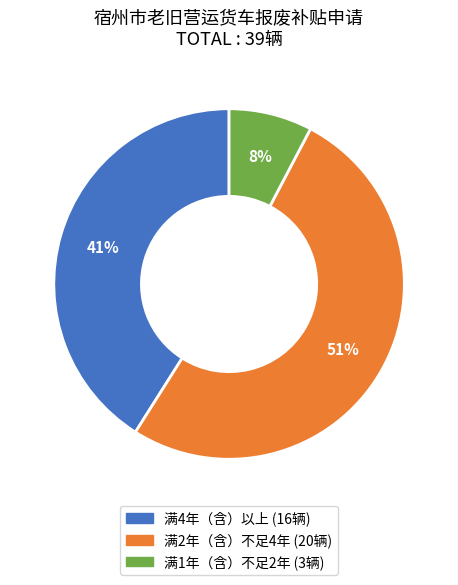

Is there a majority slice in this chart?

Yes